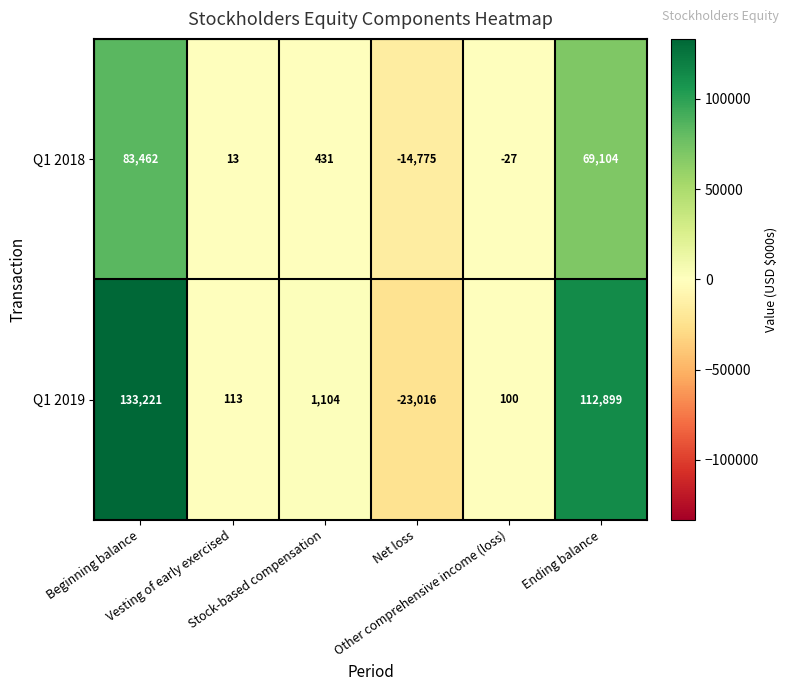

What is the highest value of the Q1 2019 series?

133221